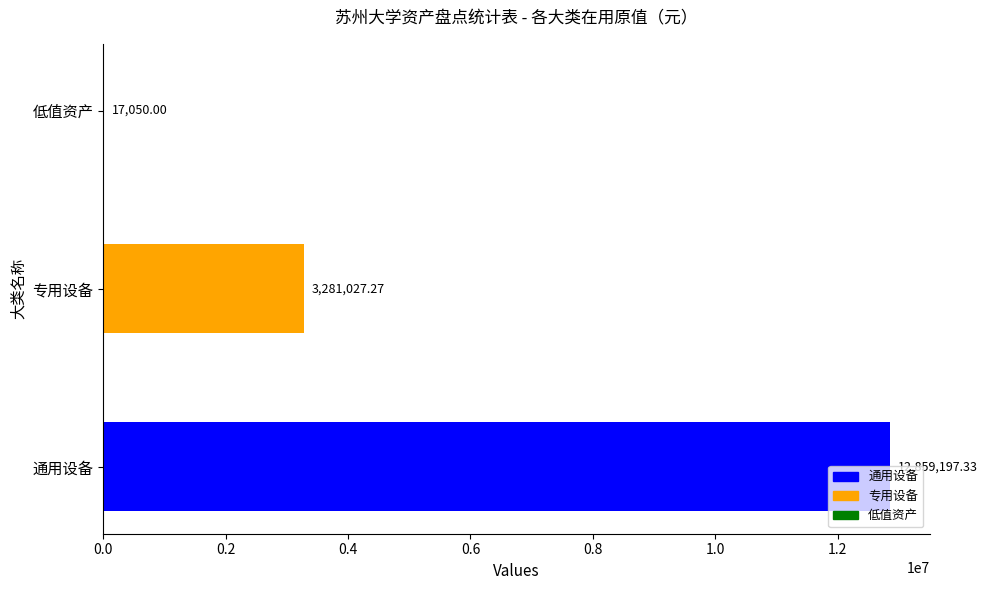

What is the sum of all values?

16157274.6